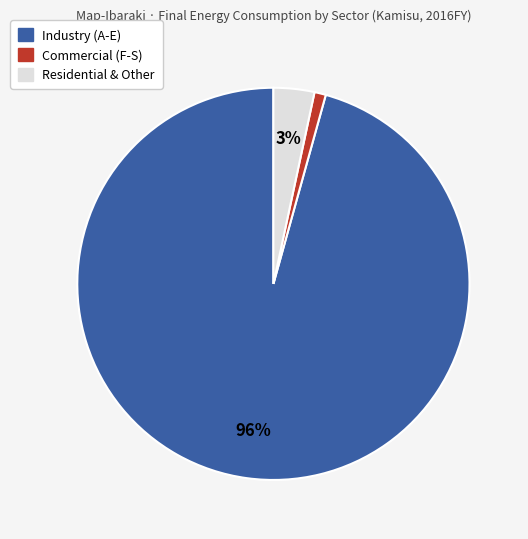

To the nearest percent, what is the difference between the largest and smallest slice percentages?

95%